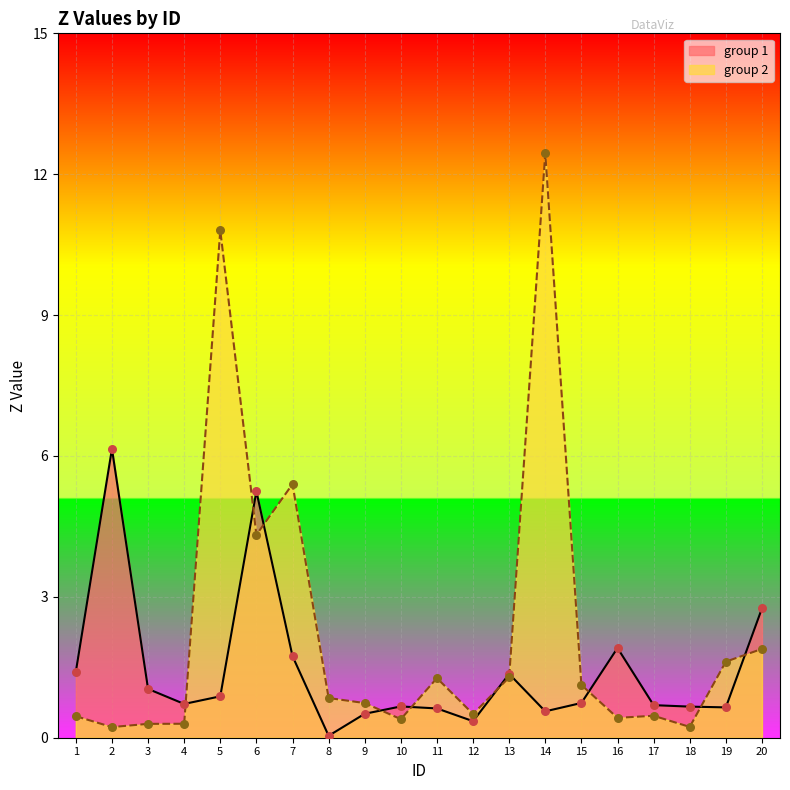

Which series has the largest total across all categories?

group 2